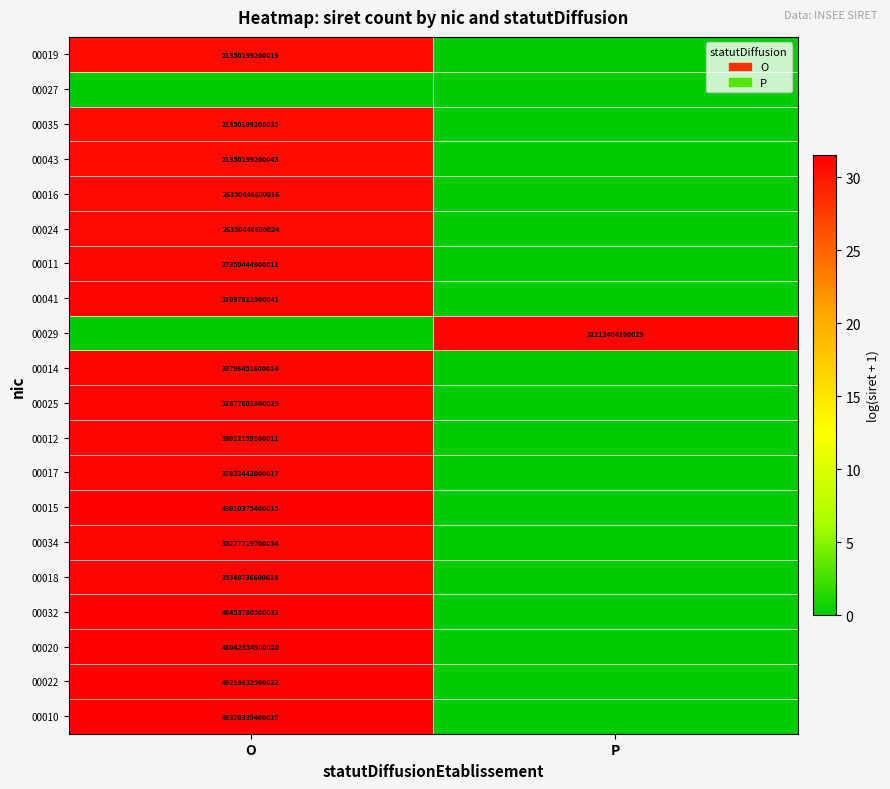

What is the greatest value displayed?

31.5